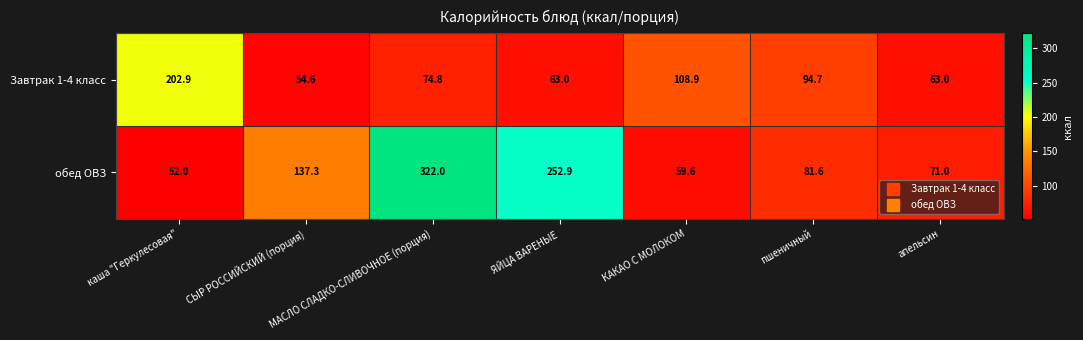

Between МАСЛО СЛАДКО-СЛИВОЧНОЕ (порция) and апельсин, which series saw the biggest shift?

обед ОВЗ